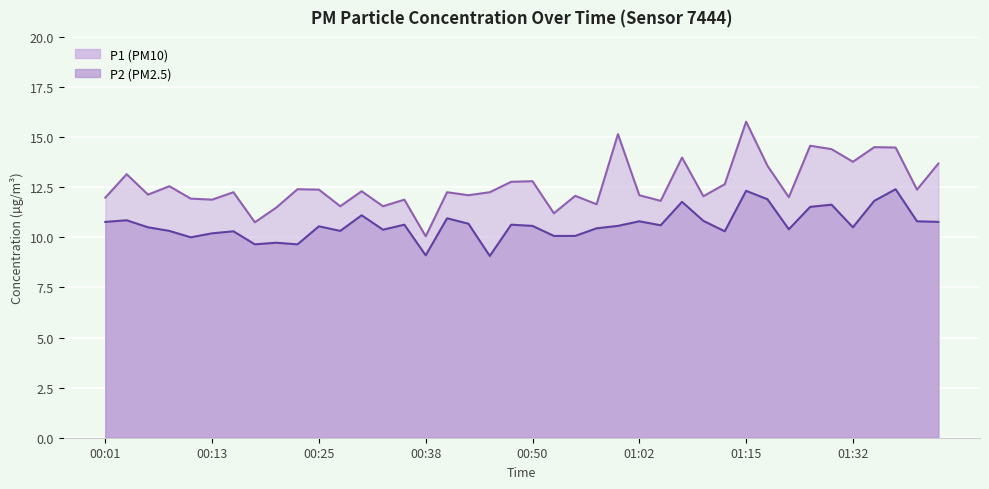

True or false: P2 has a value of 10.6 at 00:25.

True